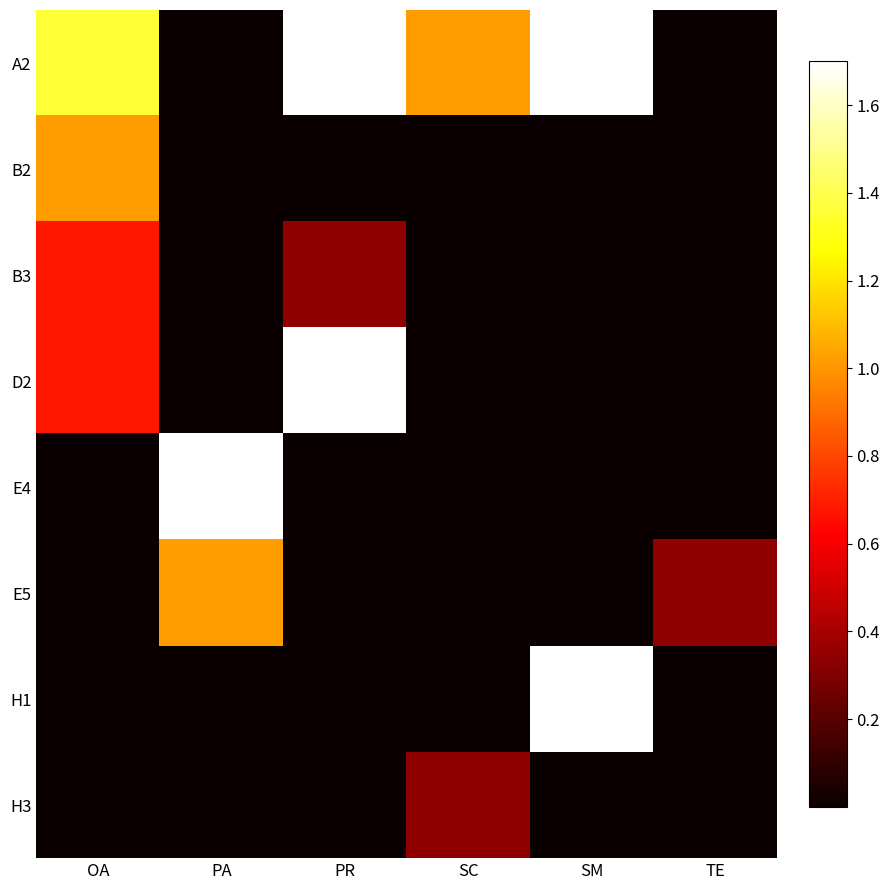

Reading left to right, extract all data points from this chart.

A2: OA=1.4	PA=0.0	PR=1.7	SC=1.0	SM=1.7	TE=0.0
B2: OA=1.0	PA=0.0	PR=0.0	SC=0.0	SM=0.0	TE=0.0
B3: OA=0.7	PA=0.0	PR=0.3	SC=0.0	SM=0.0	TE=0.0
D2: OA=0.7	PA=0.0	PR=1.7	SC=0.0	SM=0.0	TE=0.0
E4: OA=0.0	PA=1.7	PR=0.0	SC=0.0	SM=0.0	TE=0.0
E5: OA=0.0	PA=1.0	PR=0.0	SC=0.0	SM=0.0	TE=0.3
H1: OA=0.0	PA=0.0	PR=0.0	SC=0.0	SM=1.7	TE=0.0
H3: OA=0.0	PA=0.0	PR=0.0	SC=0.3	SM=0.0	TE=0.0